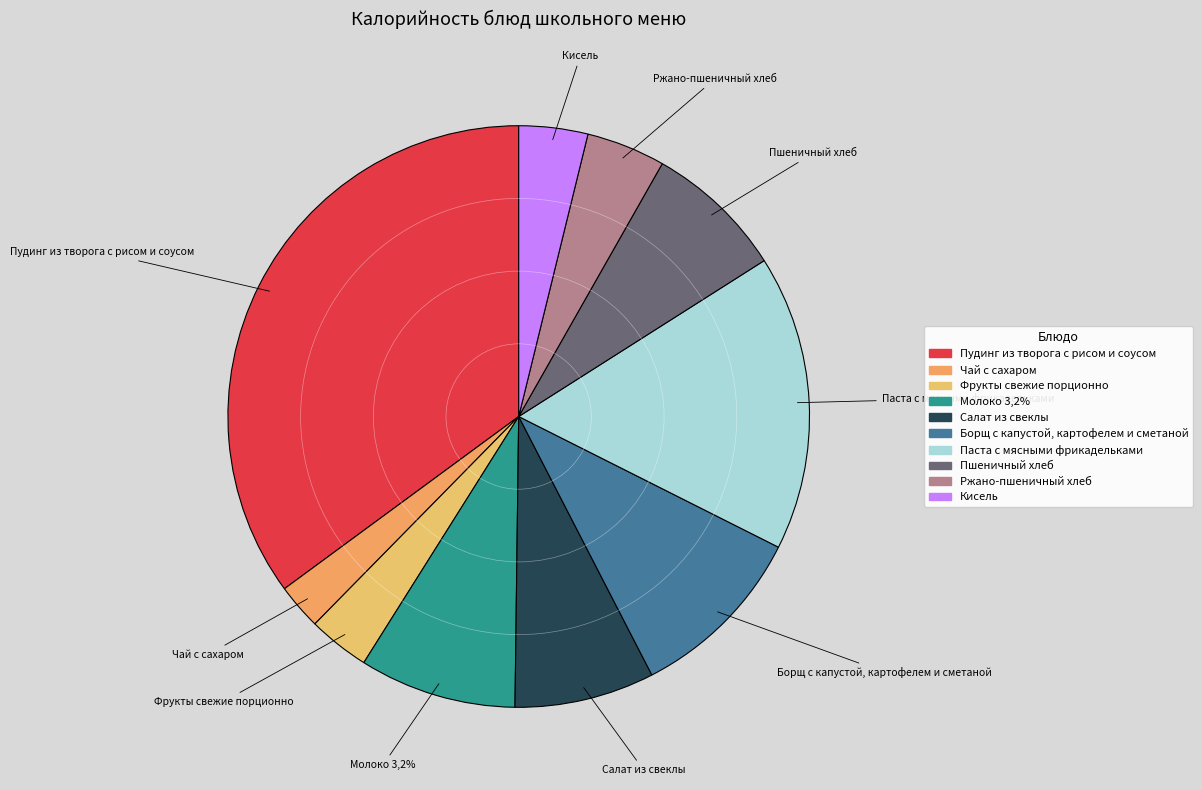

What is the largest slice in the pie chart?

Пудинг из творога с рисом и соусом